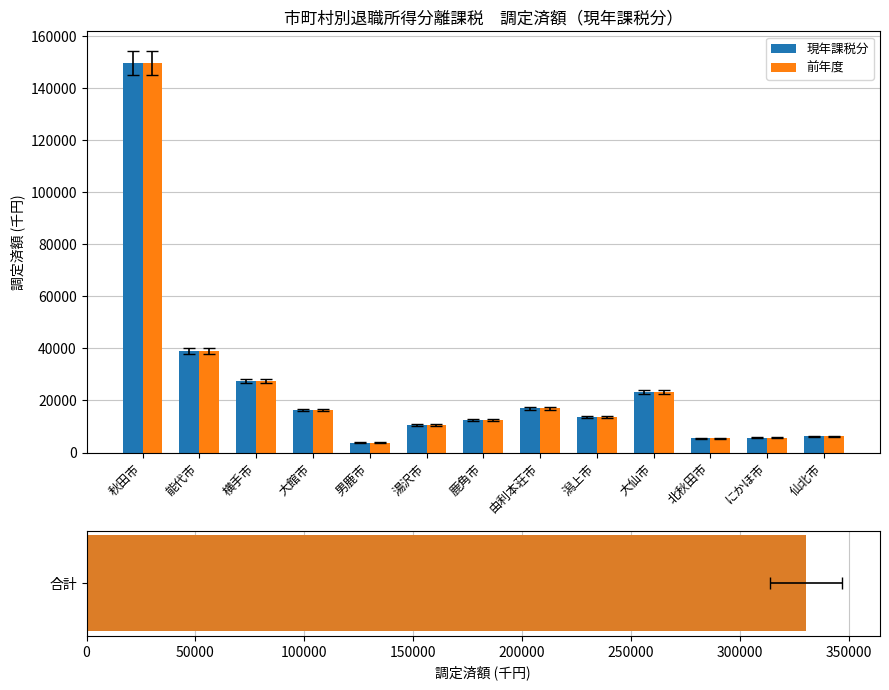

Reading left to right, extract all data points from this chart.

現年課税分: 149617	38999	27442	16290	3738	10558	12545	16957	13727	23236	5481	5730	6206
前年度: 149617	38999	27442	16290	3738	10558	12545	16957	13727	23236	5481	5730	6206